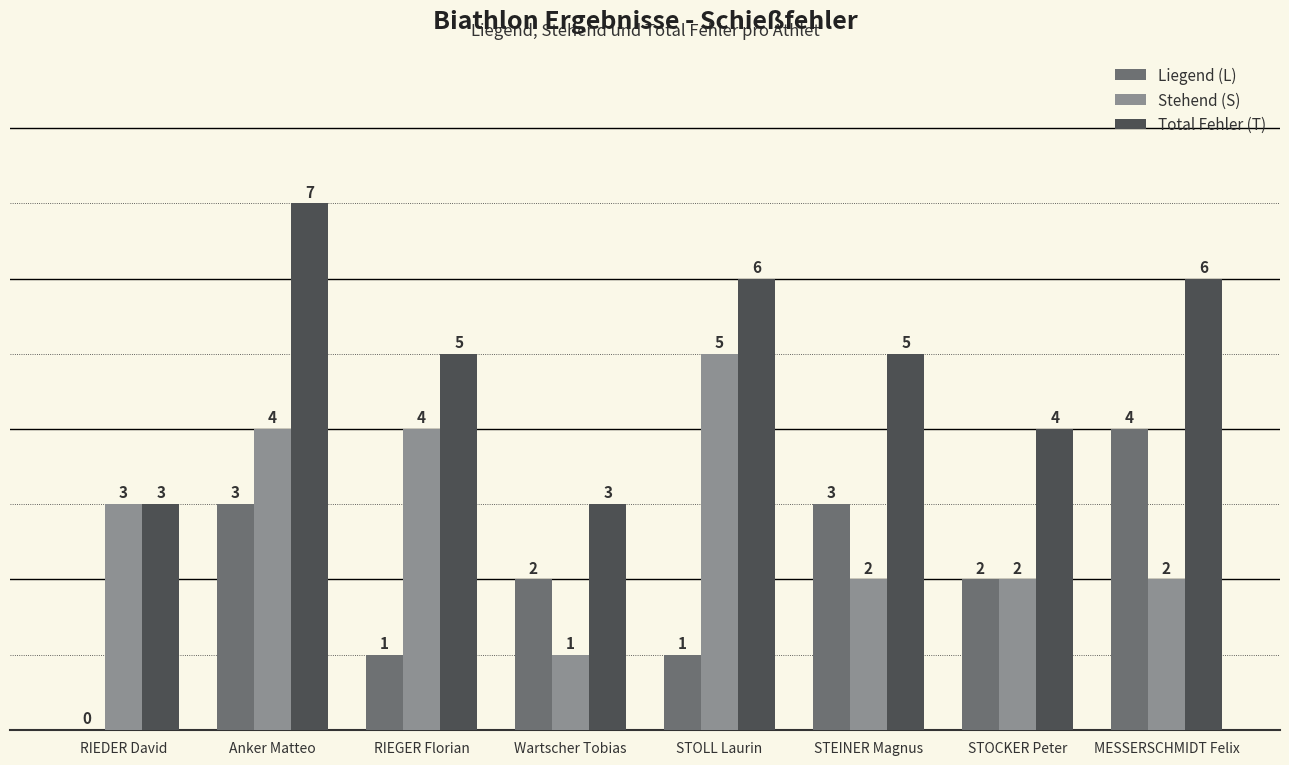

What is the spread (max minus min) of values at Anker Matteo?

4